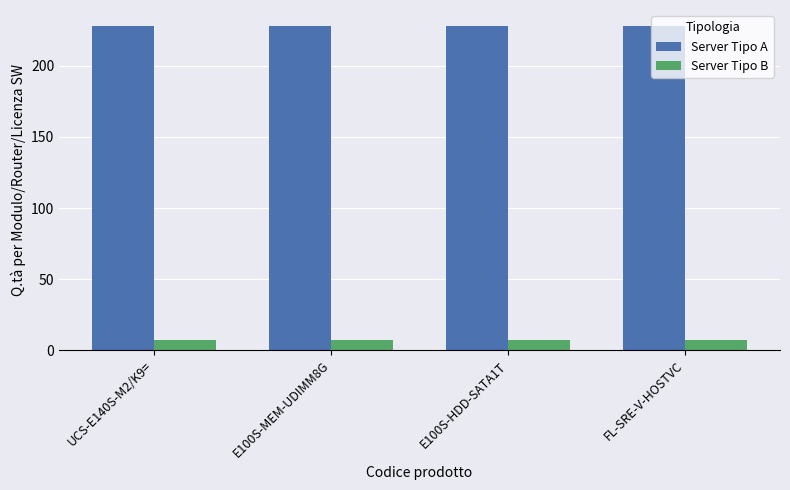

True or false: Server Tipo A has a value of 402 at E100S-MEM-UDIMM8G.

False